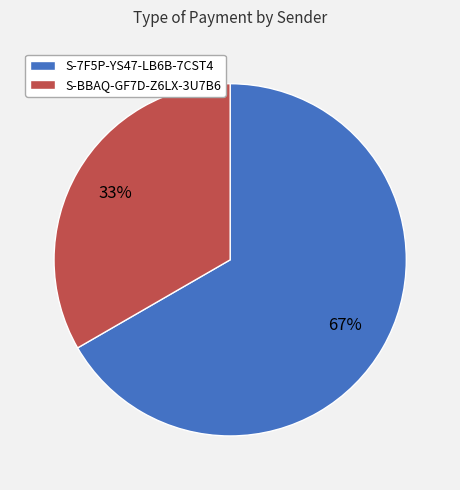

How many slices are in this pie chart?

2